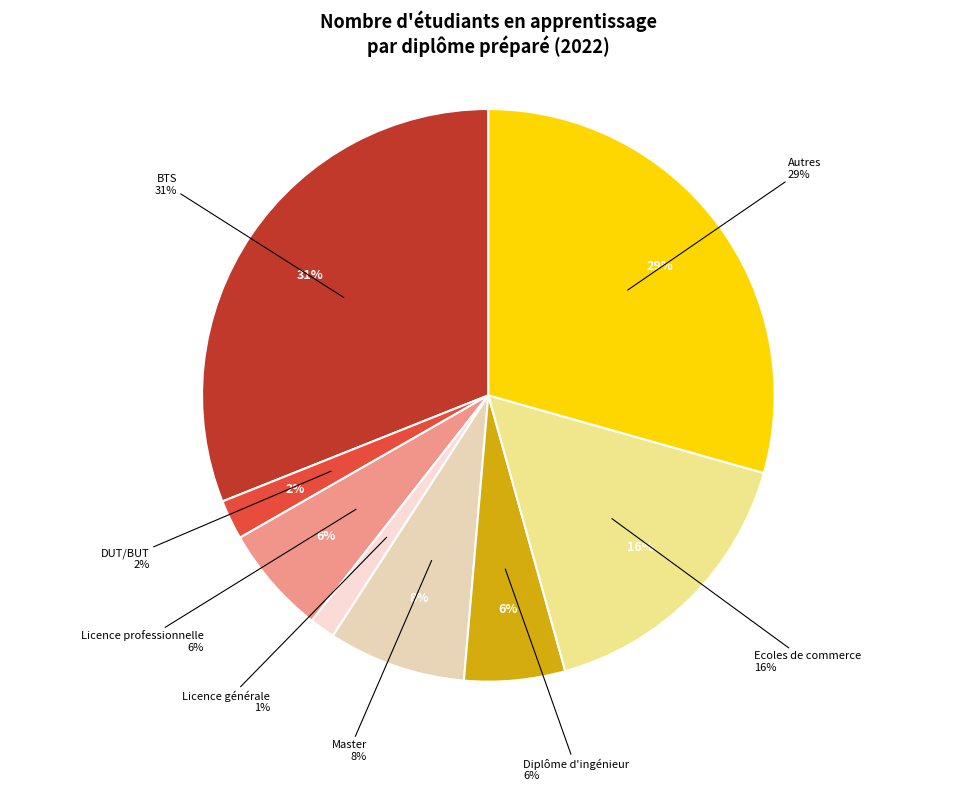

Rank the categories by value from lowest to highest.

Licence générale, DUT/BUT, Diplôme d'ingénieur, Licence professionnelle, Master, Ecoles de commerce, Autres, BTS